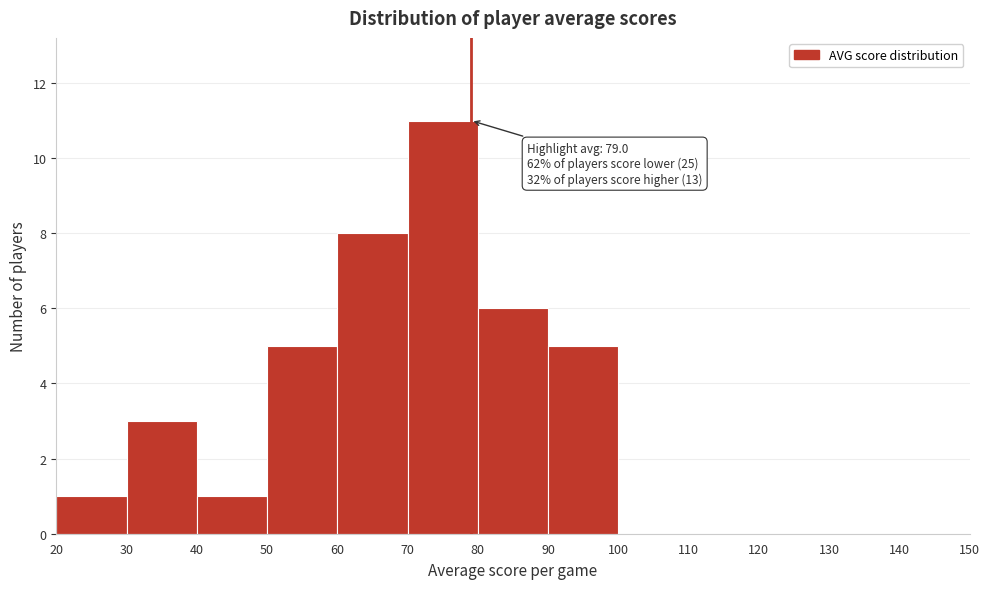

Over which range of the x-axis is the bar tallest?

70 to 80